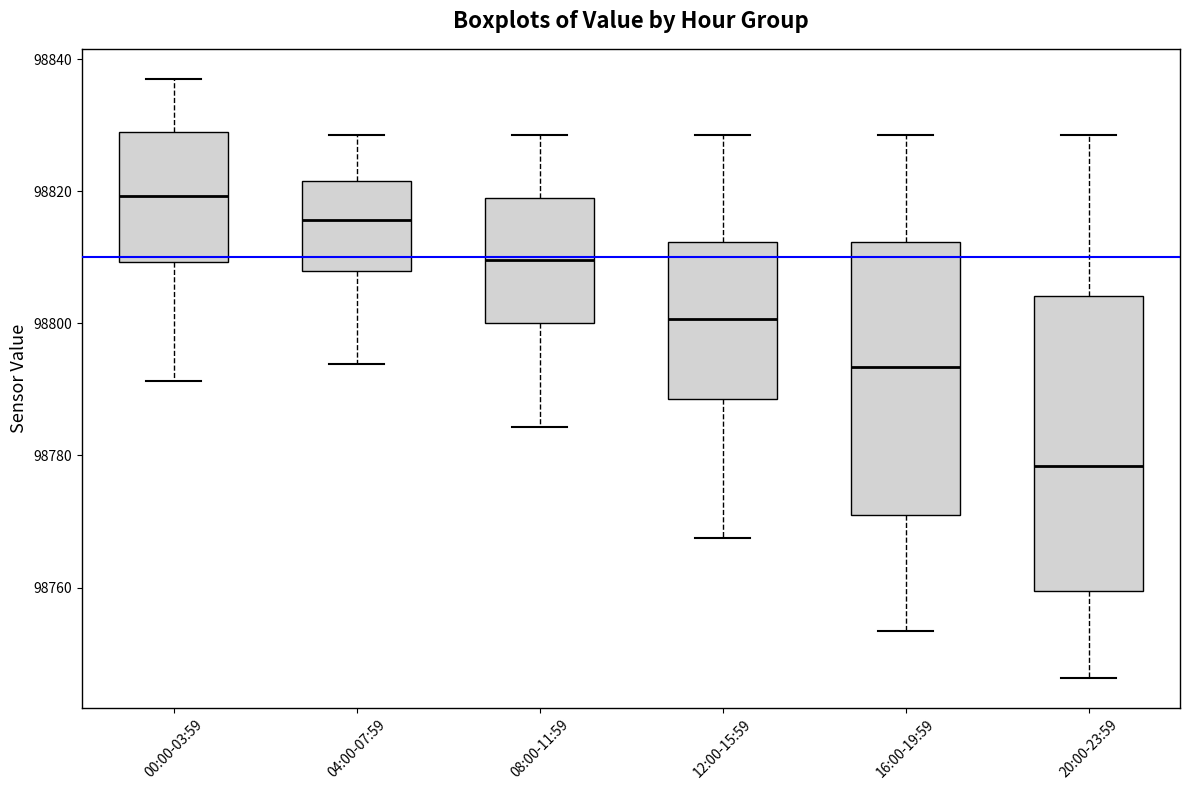

Where is the lower edge of the box for 16:00-19:59 on the y-axis? The values are not printed on the chart, so give them approximately, as read against the axis.

98770